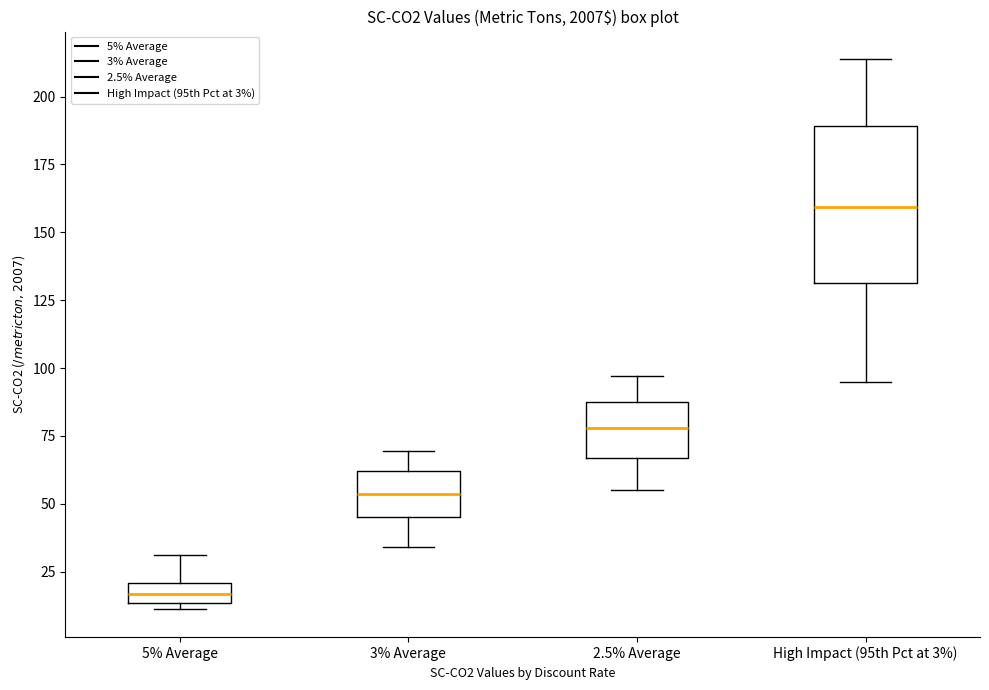

Which box is the tallest, from its lower edge to its upper edge?

High Impact (95th Pct at 3%)